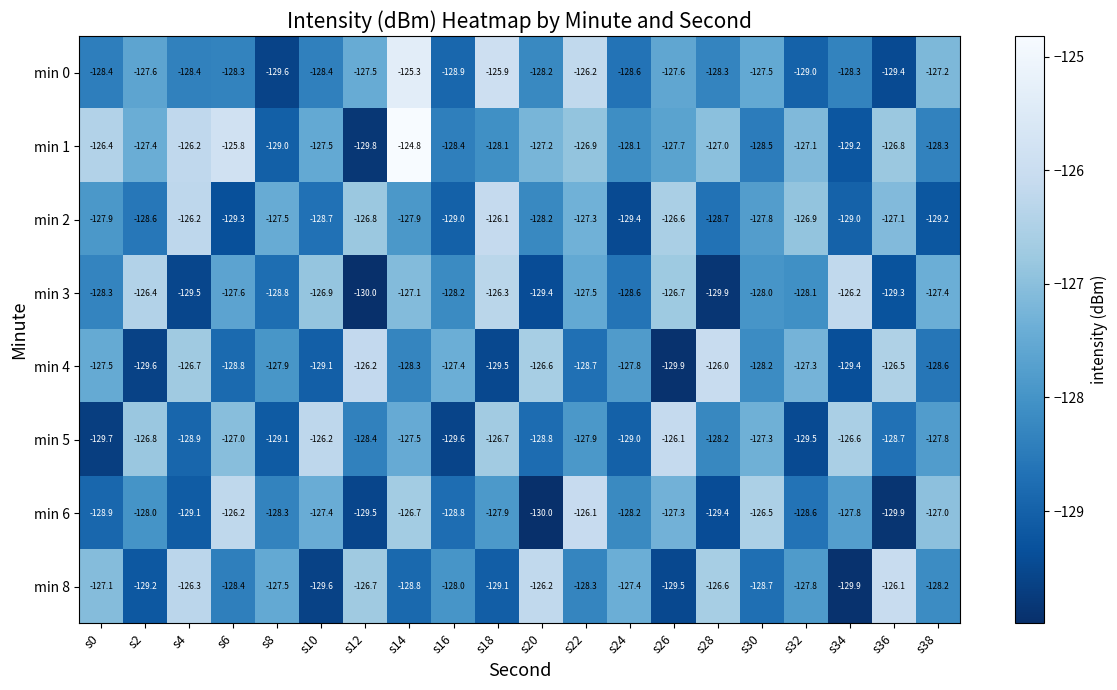

Rank the series by their maximum value, from lowest to highest.

min 3, min 5, min 2, min 6, min 8, min 4, min 0, min 1